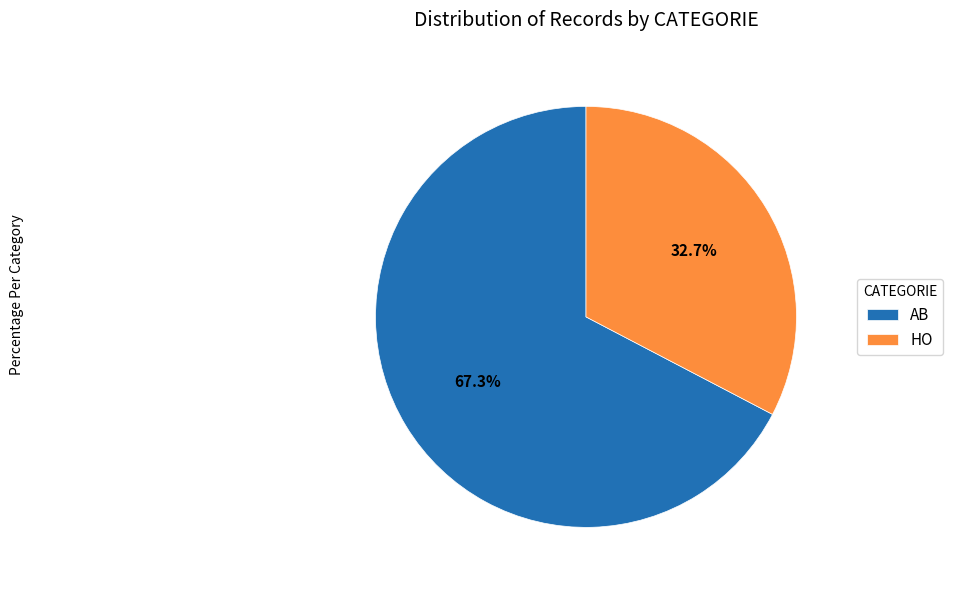

How many slices are in this pie chart?

2